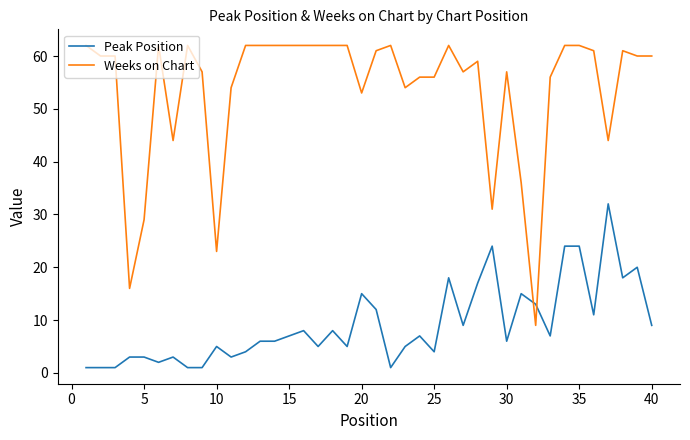

True or false: Peak Position and Weeks on Chart cross at least once.

True